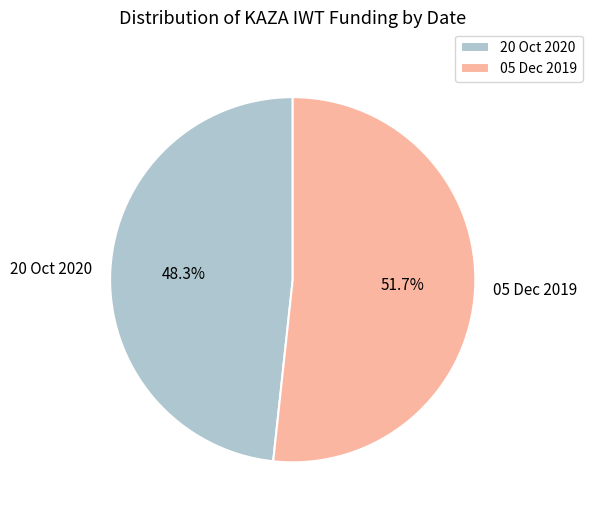

Is there a majority slice in this chart?

Yes